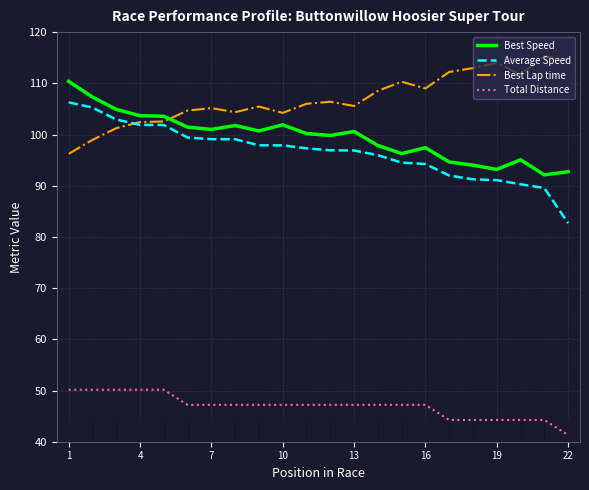

Which series has the largest total across all categories?

Best Lap time